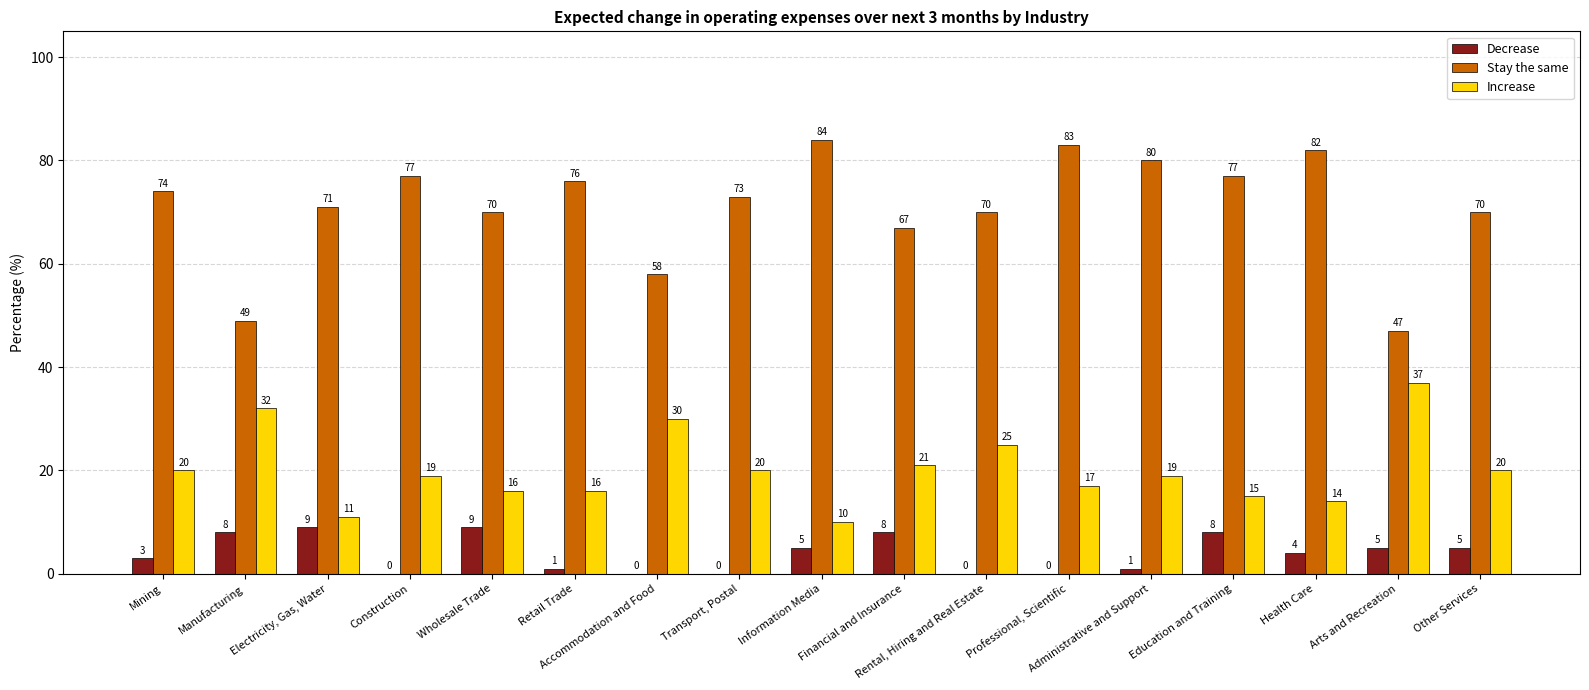

Between Health Care and Arts and Recreation, which series saw the biggest shift?

Stay the same